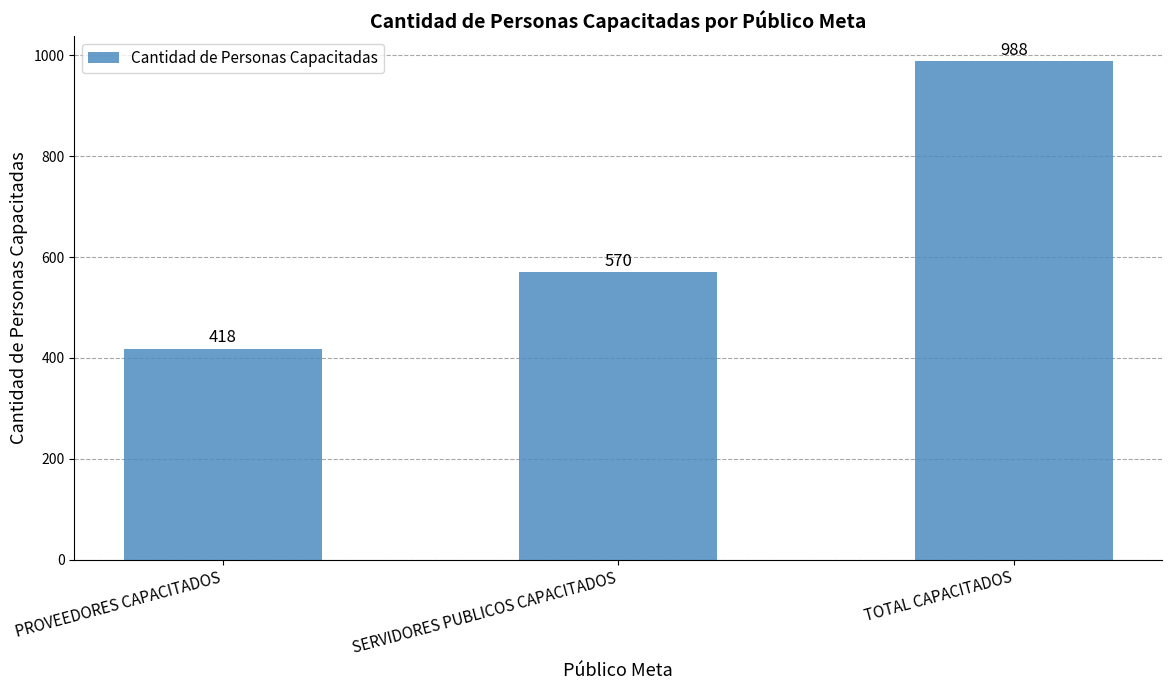

Reading left to right, list all the values displayed in this chart.

418	570	988